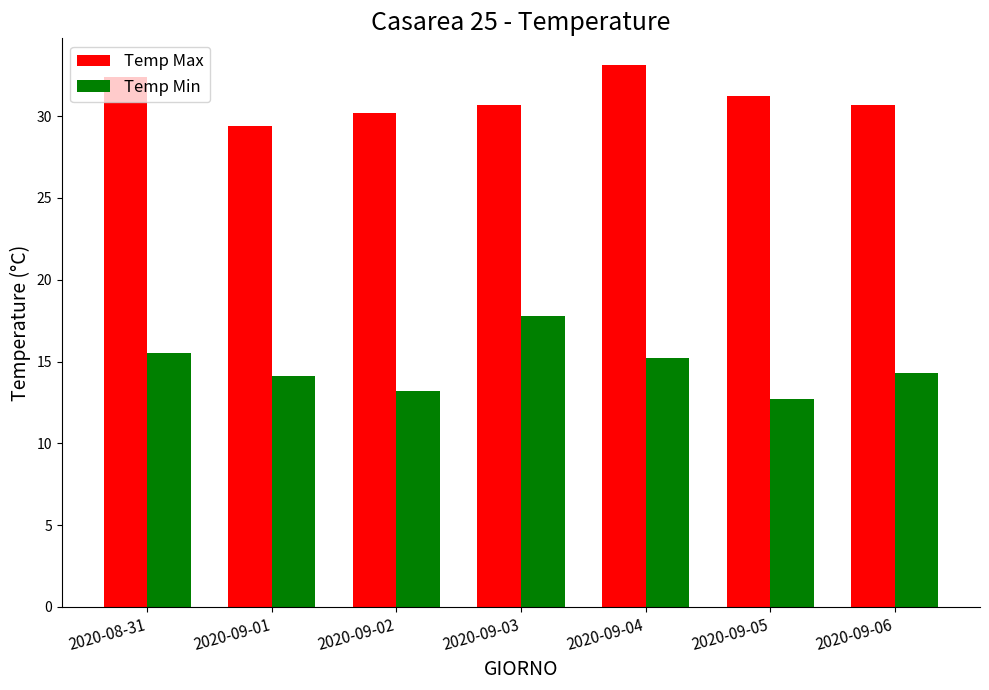

Read the Temp Max value at 2020-08-31.

32.4